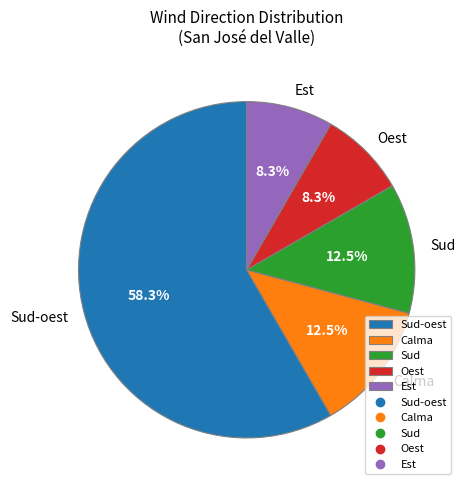

What percentage is the Oest slice, to the nearest percent?

8%